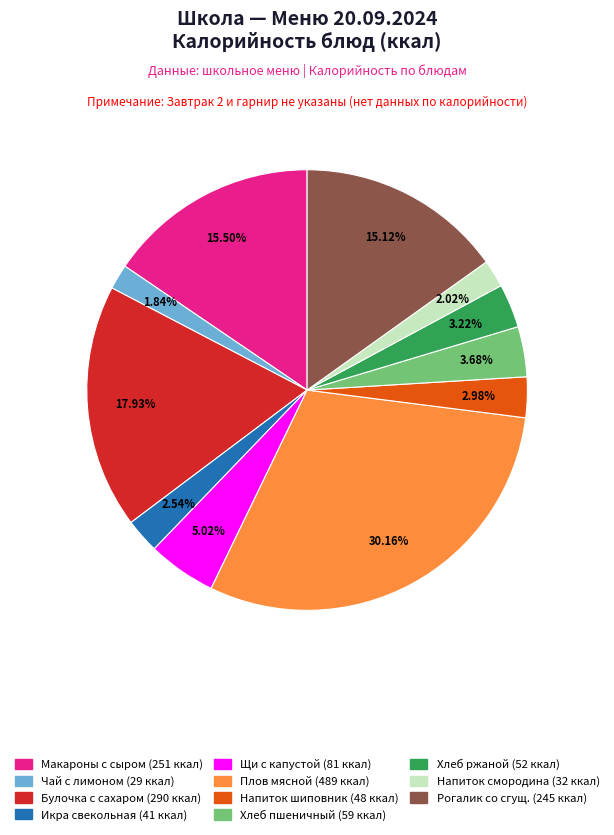

Does any single category account for the majority?

No